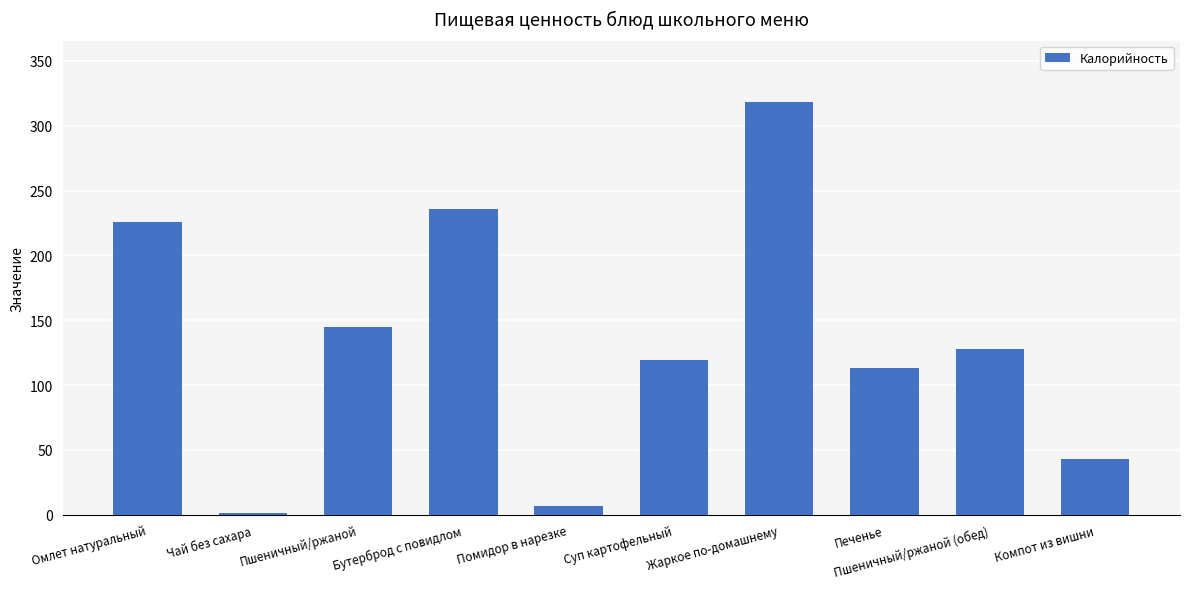

What is the difference between the values at Бутерброд с повидлом and Жаркое по-домашнему?

82.1